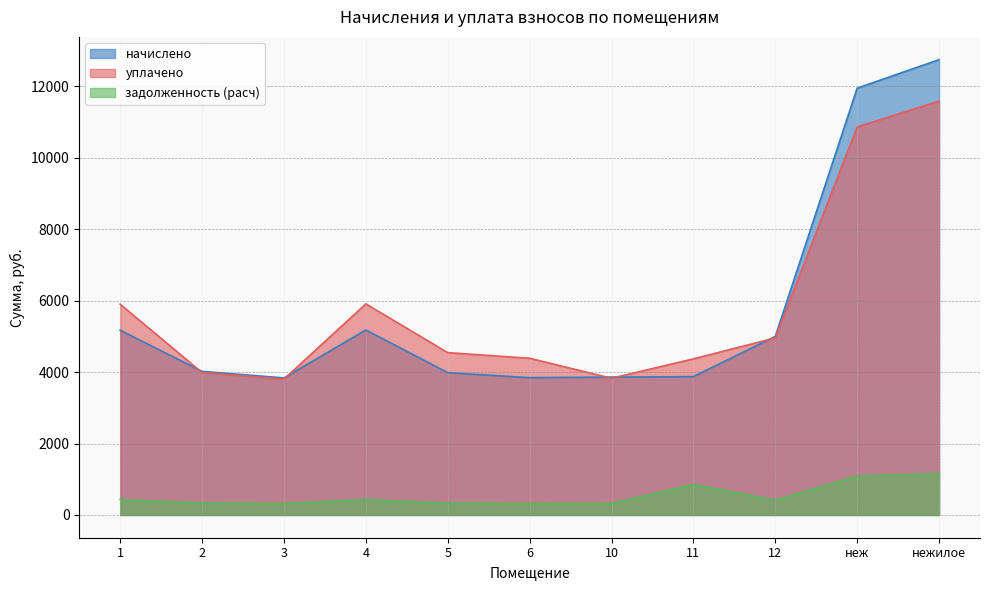

What is the minimum value shown in the chart?

319.7